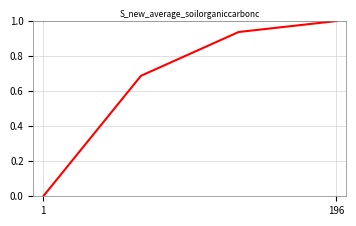

What is the difference between the maximum and minimum values?

1.0